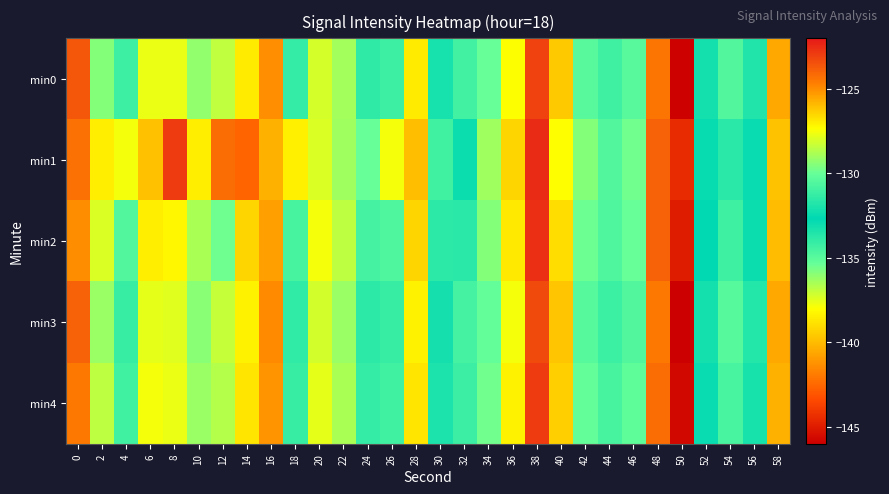

Rank the series at 2 from highest to lowest value.

min1, min2, min4, min3, min0